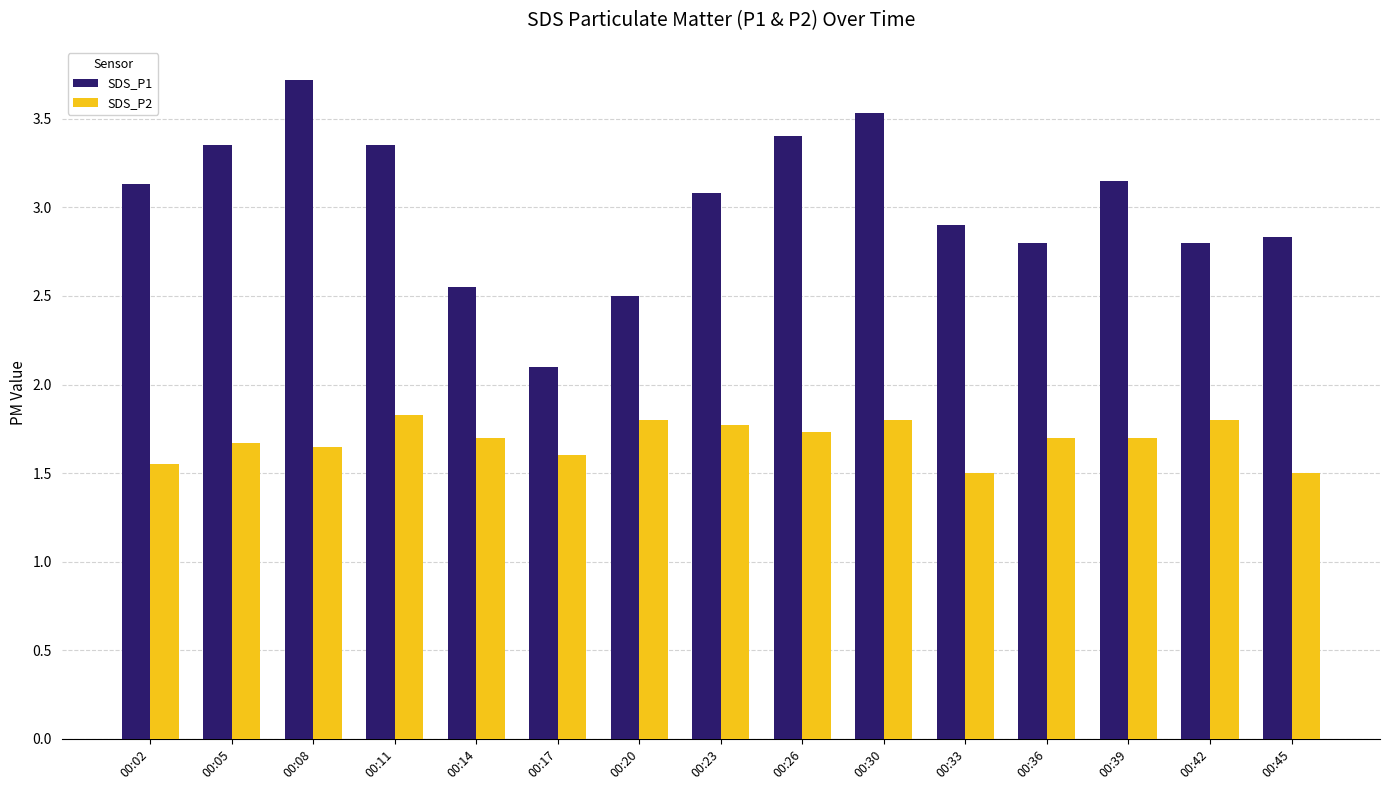

What is the sum of all SDS_P2 values?

25.3